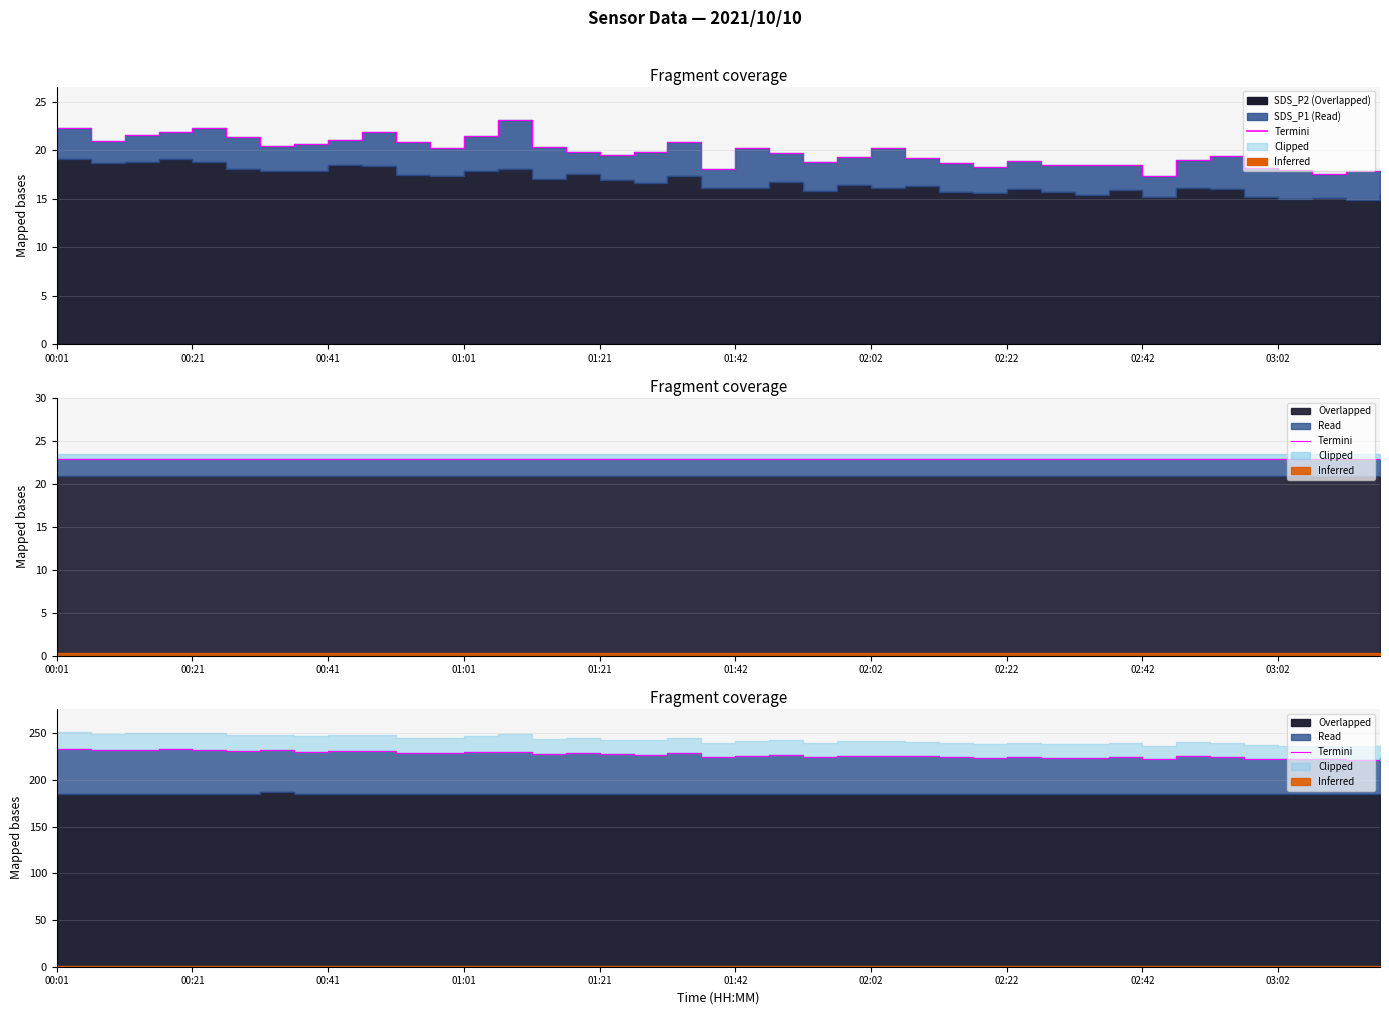

What is the value of the 25th point from the left?

225.2